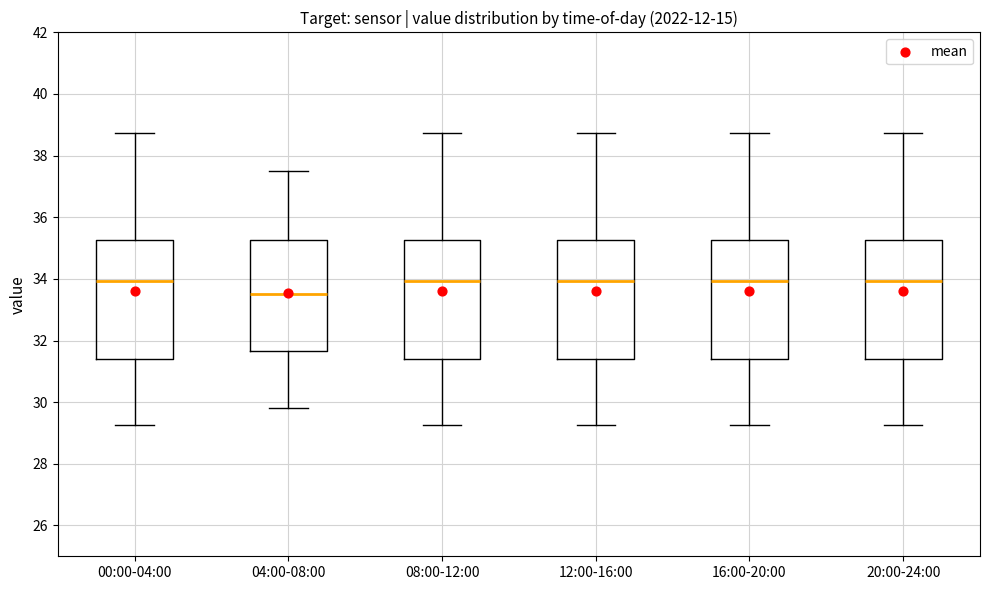

Reading left to right, transcribe this box plot: for each box, give where its median line is, the range the box spans, and where its two whiskers end, as read against the y-axis. The values are not printed on the chart, so give them approximately, as read against the axis.

00:00-04:00: median 34.0, box 31.4 to 35.2, whiskers 29.2 to 38.8
04:00-08:00: median 33.6, box 31.6 to 35.2, whiskers 29.8 to 37.6
08:00-12:00: median 34.0, box 31.4 to 35.2, whiskers 29.2 to 38.8
12:00-16:00: median 34.0, box 31.4 to 35.2, whiskers 29.2 to 38.8
16:00-20:00: median 34.0, box 31.4 to 35.2, whiskers 29.2 to 38.8
20:00-24:00: median 34.0, box 31.4 to 35.2, whiskers 29.2 to 38.8